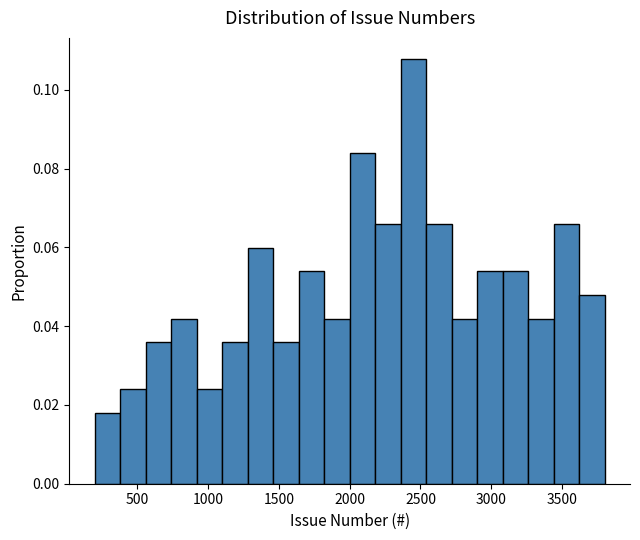

Read against the x-axis, roughly where is the centre of the tallest bar?

2450